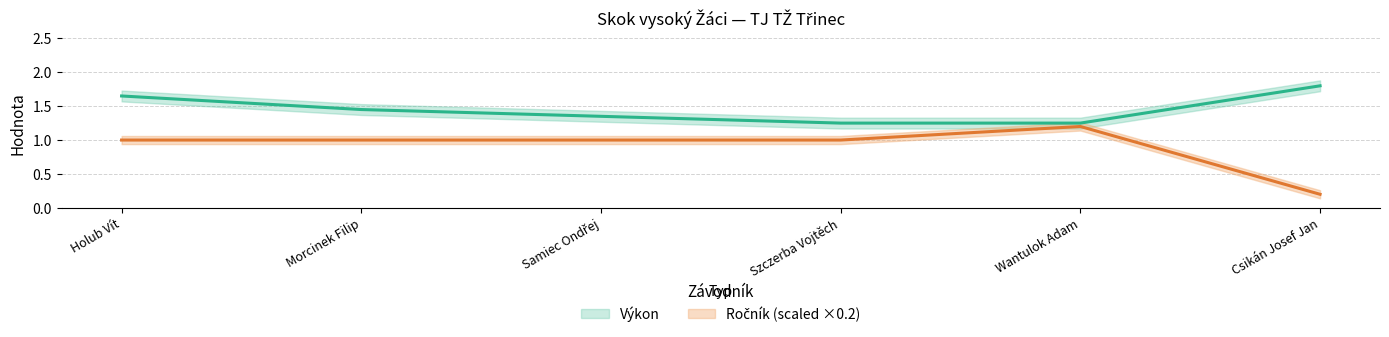

Reading right to left, what are all the values shown in this chart?

Výkon: Csikán Josef Jan=1.8	Wantulok Adam=1.2	Szczerba Vojtěch=1.2	Samiec Ondřej=1.4	Morcinek Filip=1.4	Holub Vít=1.6
Ročník: Csikán Josef Jan=0.2	Wantulok Adam=1.2	Szczerba Vojtěch=1.0	Samiec Ondřej=1.0	Morcinek Filip=1.0	Holub Vít=1.0